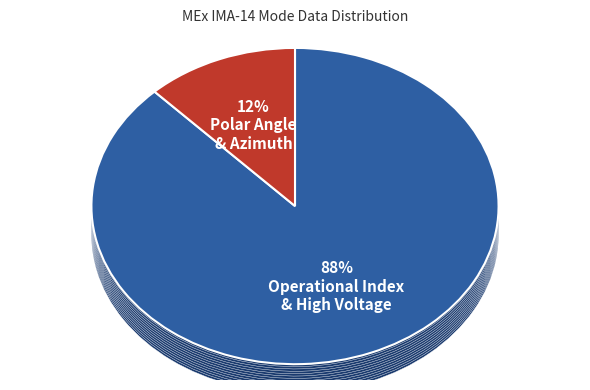

What portion of the pie excludes High Voltage Mask?

97.0%